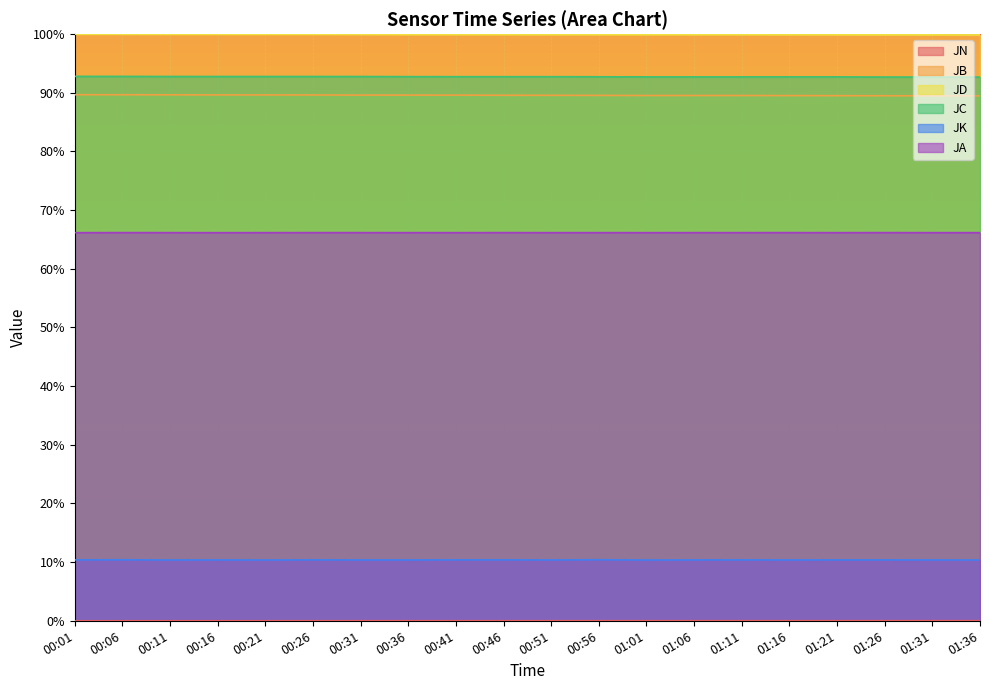

What is the average value of the JD series?

99.9